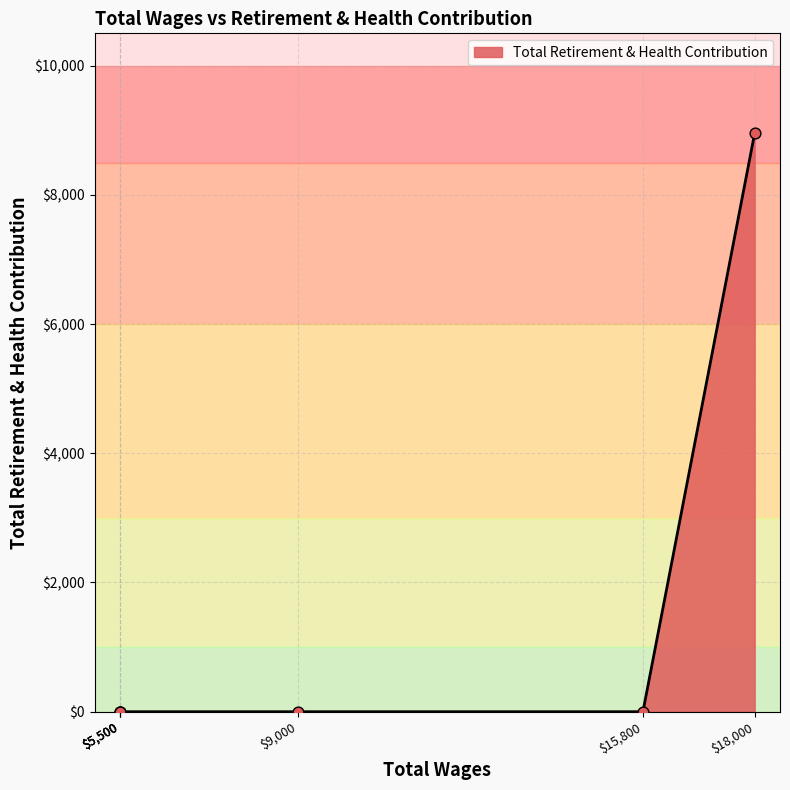

Between 15800.0 and 5500.0, which is larger?

15800.0